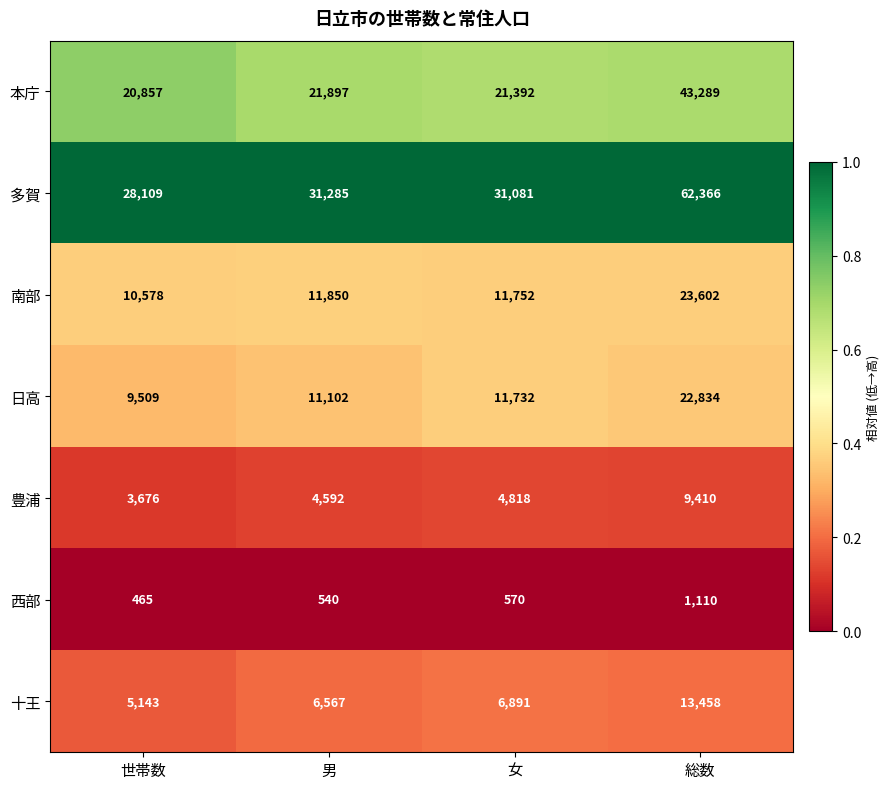

List the series in order of their peak value, lowest first.

西部, 豊浦, 十王, 日高, 南部, 本庁, 多賀